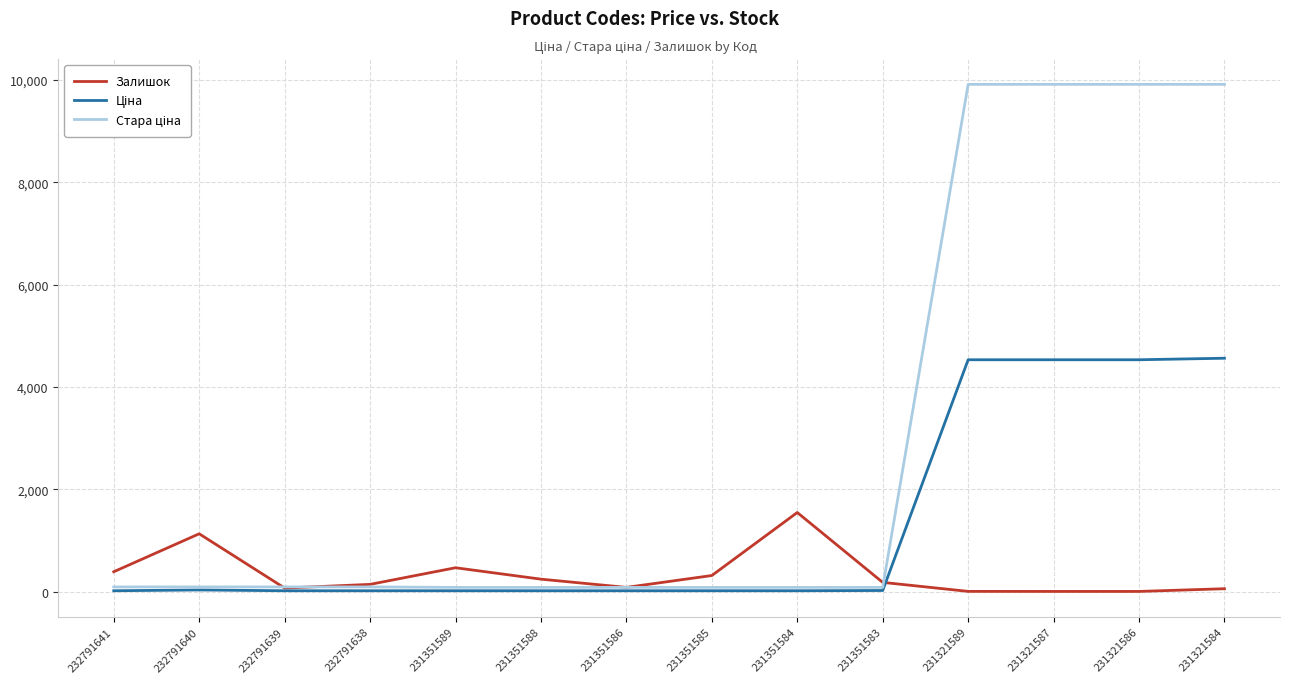

What is the greatest value displayed?

9916.4